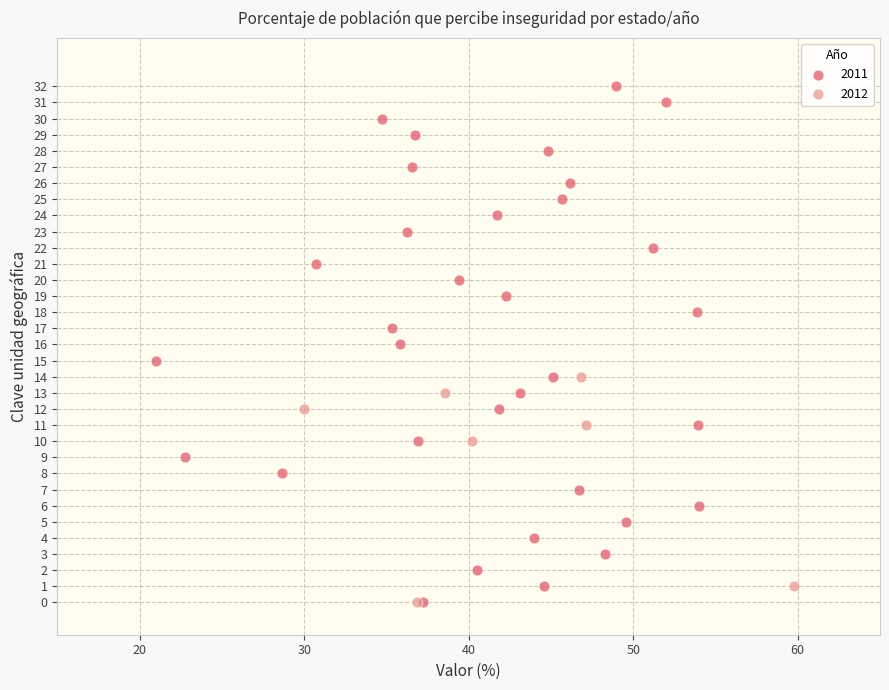

Which series contains the highest Y value?

2011